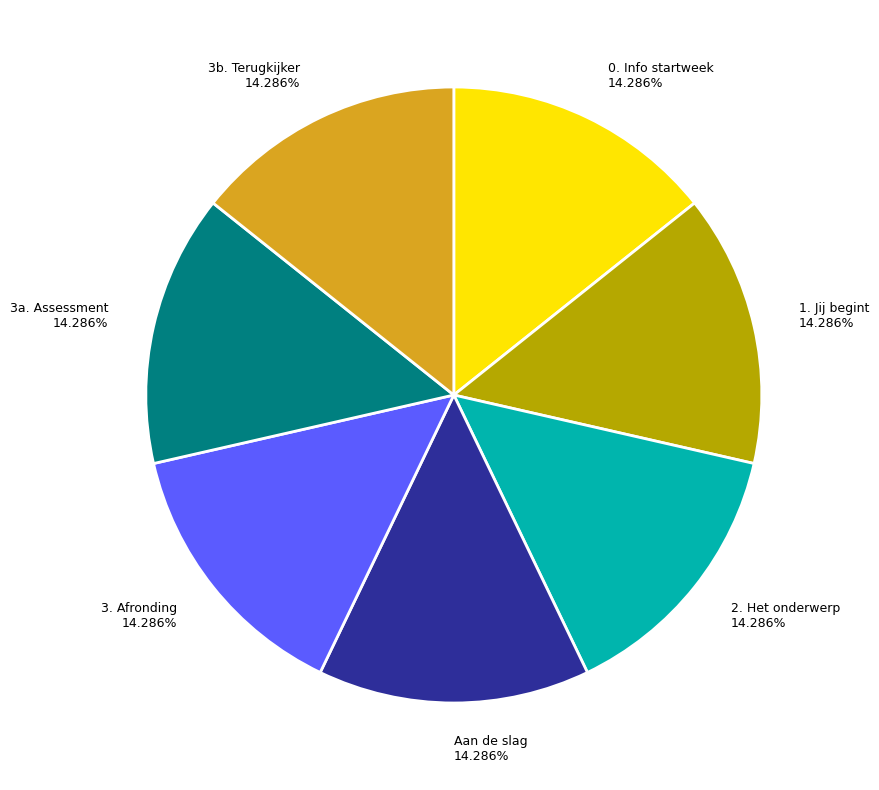

Approximately how many times larger is the value at 3a. Assessment compared to 1. Jij begint?

1.0